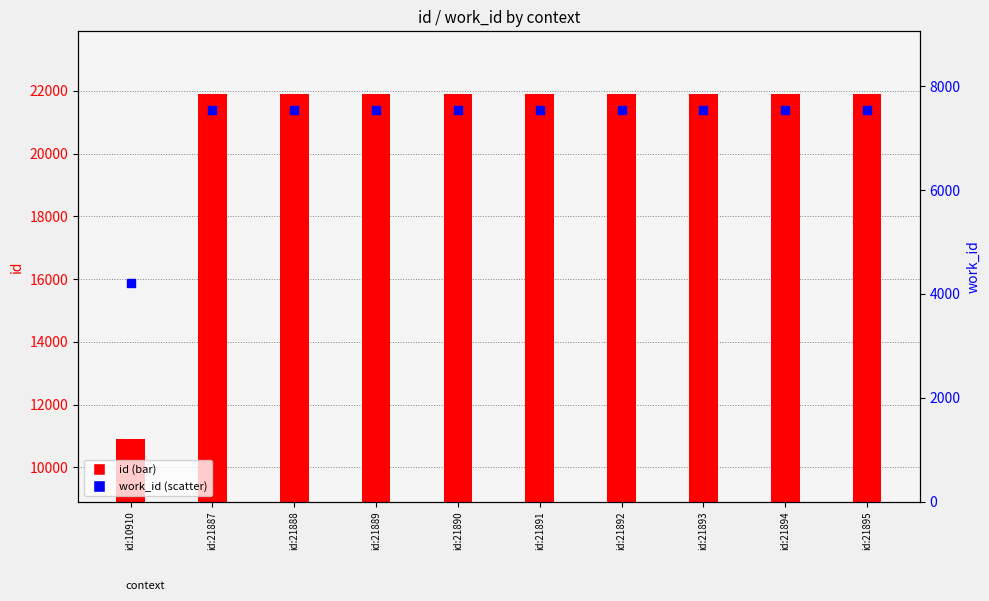

What are all the series names shown in the legend?

id, work_id